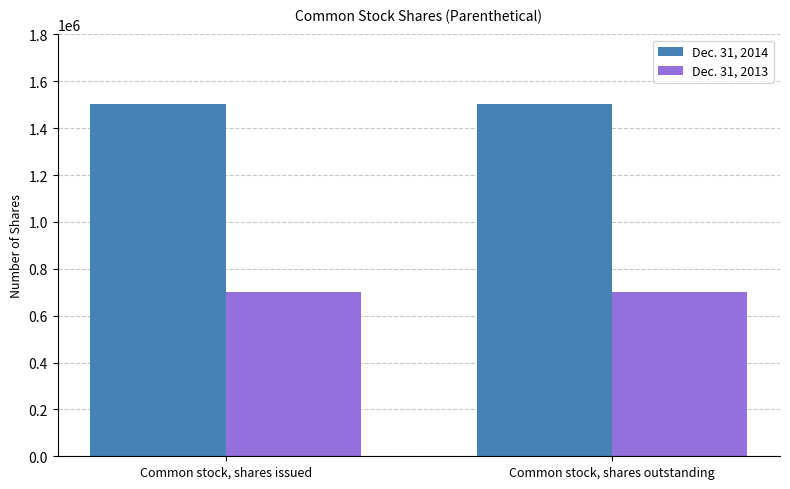

What are all the series names shown in the legend?

Dec. 31, 2014, Dec. 31, 2013